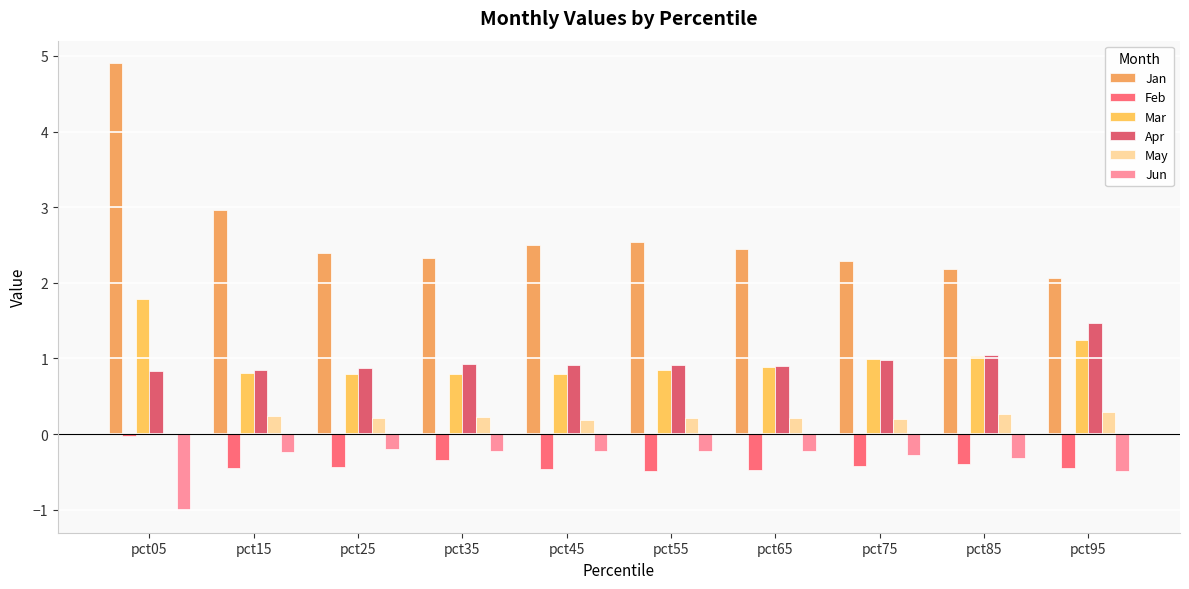

True or false: Mar has a value of 0.8 at pct45.

True